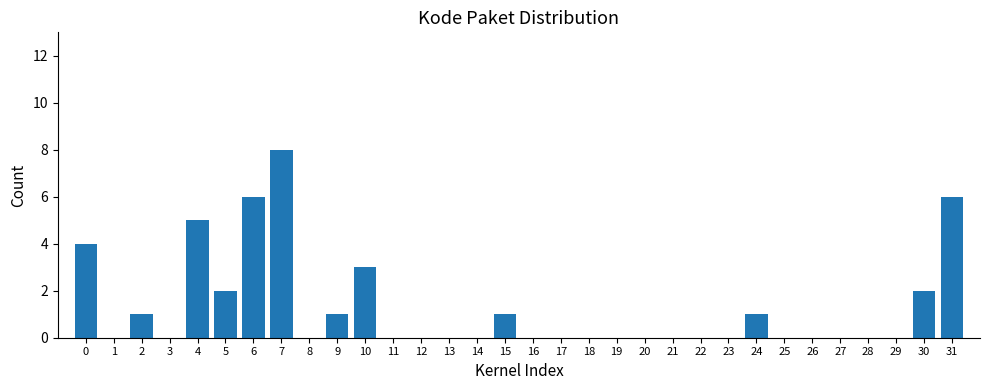

True or false: the data shows 2 at 2.

False